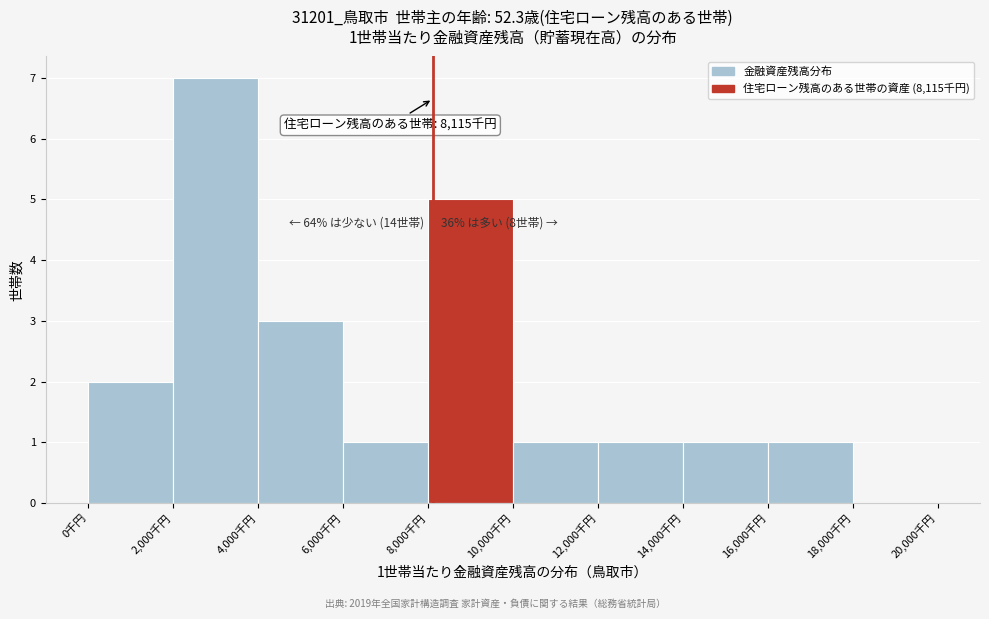

Over which range of the x-axis is the bar tallest?

2000 to 4000